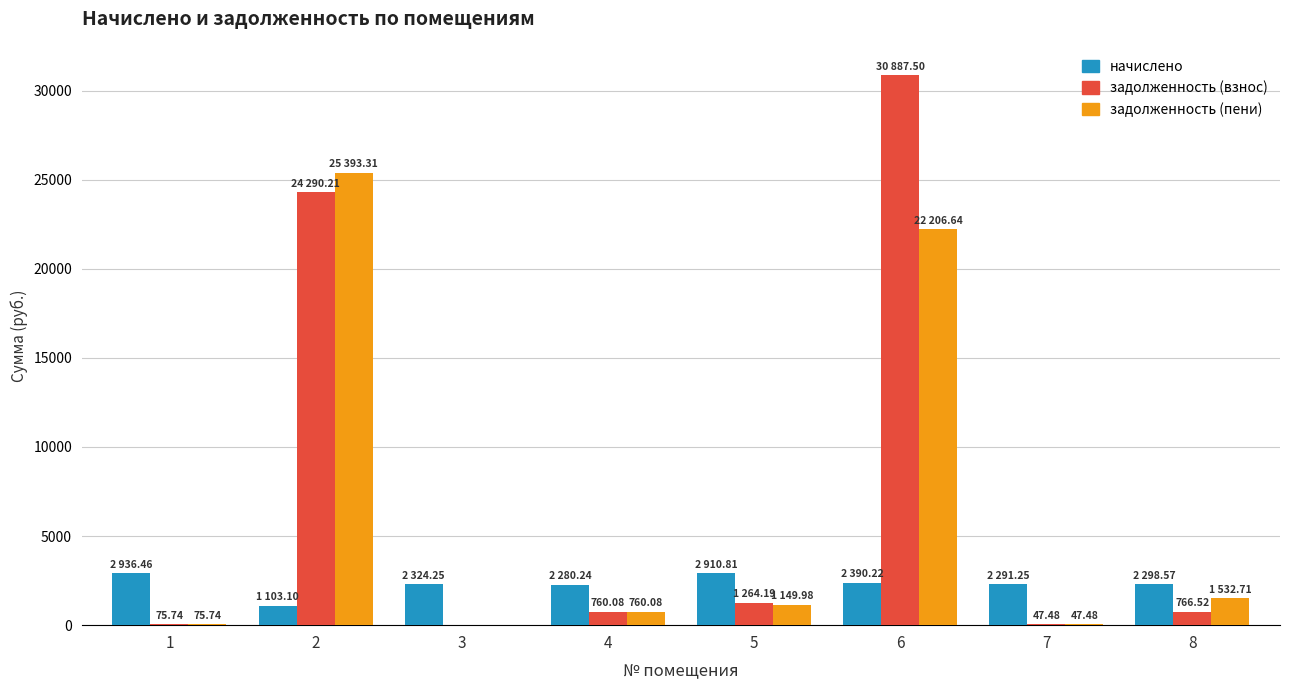

What is the sum of the задолженность (пени) values at 2 and 7?

25440.8